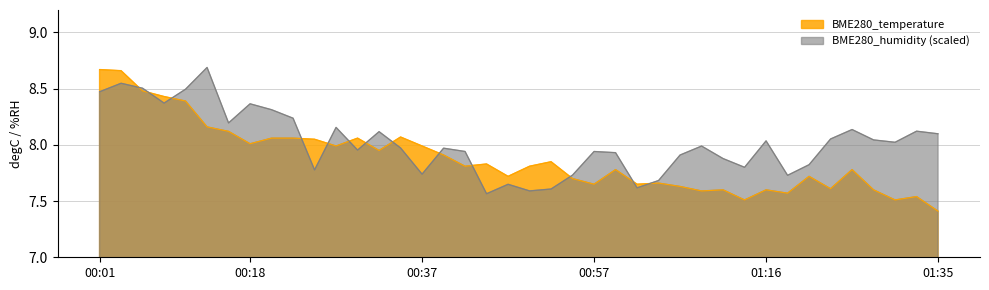

Which series has the widest spread of values?

BME280_temperature